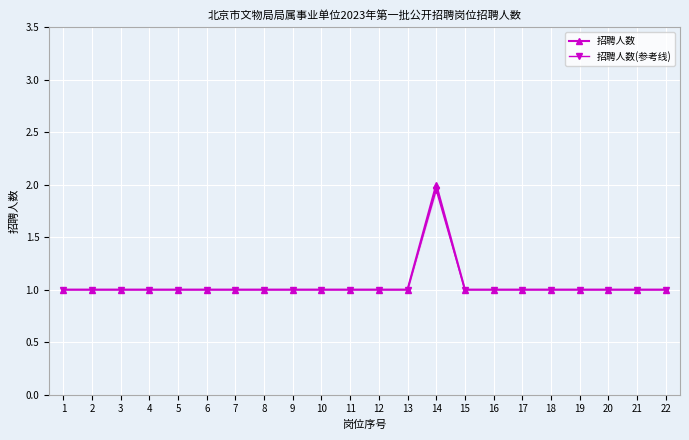

List the labels in order of 招聘人数(参考线) value, largest first.

14, 1, 2, 3, 4, 5, 6, 7, 8, 9, 10, 11, 12, 13, 15, 16, 17, 18, 19, 20, 21, 22